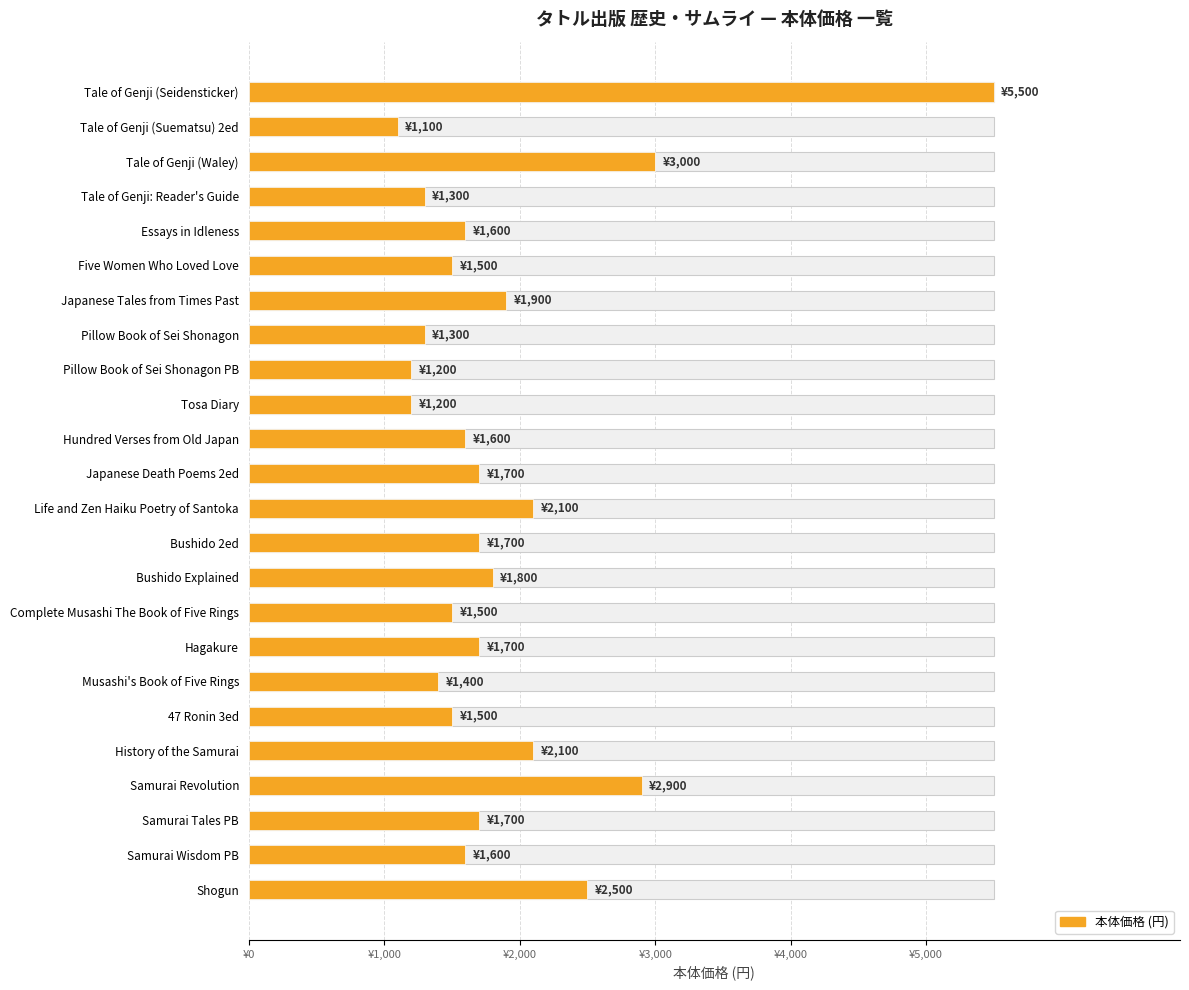

Reading left to right, transcribe all the data shown in this chart.

5500	1100	3000	1300	1600	1500	1900	1300	1200	1200	1600	1700	2100	1700	1800	1500	1700	1400	1500	2100	2900	1700	1600	2500